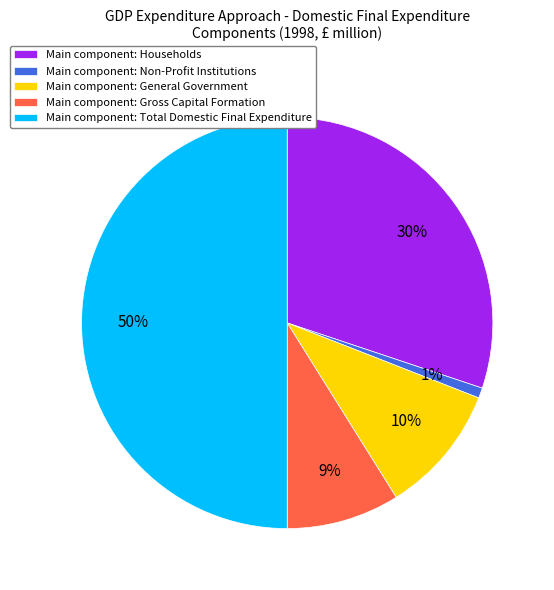

To the nearest percent, what percentage of the pie is Main component: Gross Capital Formation?

9%